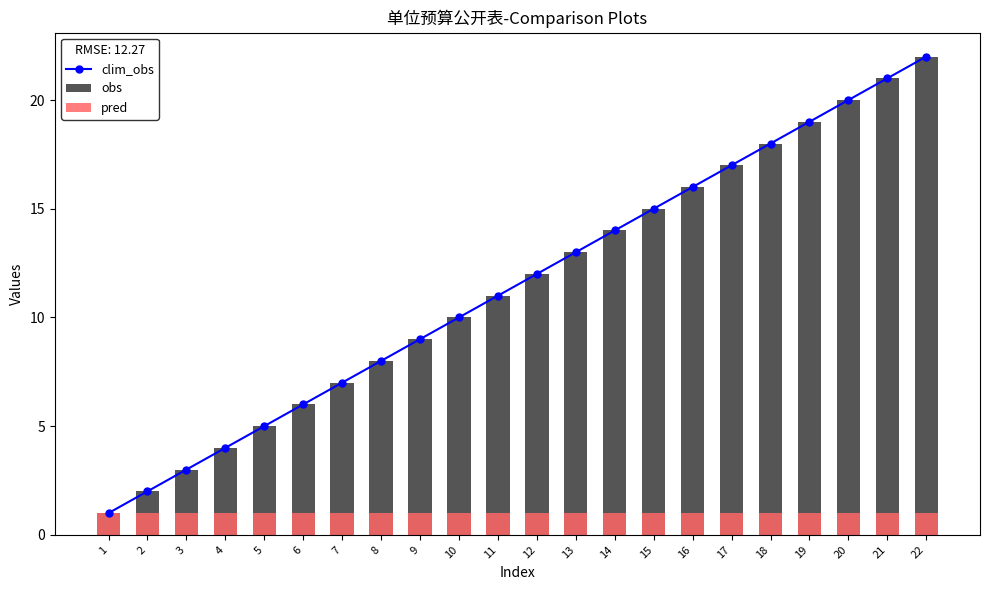

Which series changed the most between 16 and 18?

clim_obs